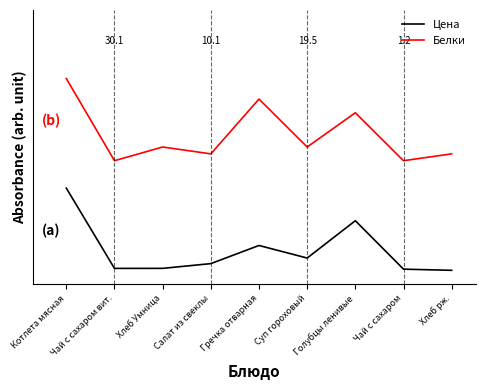

What is the sum of the Цена values at Хлеб рж. and Голубцы ленивые?

0.2